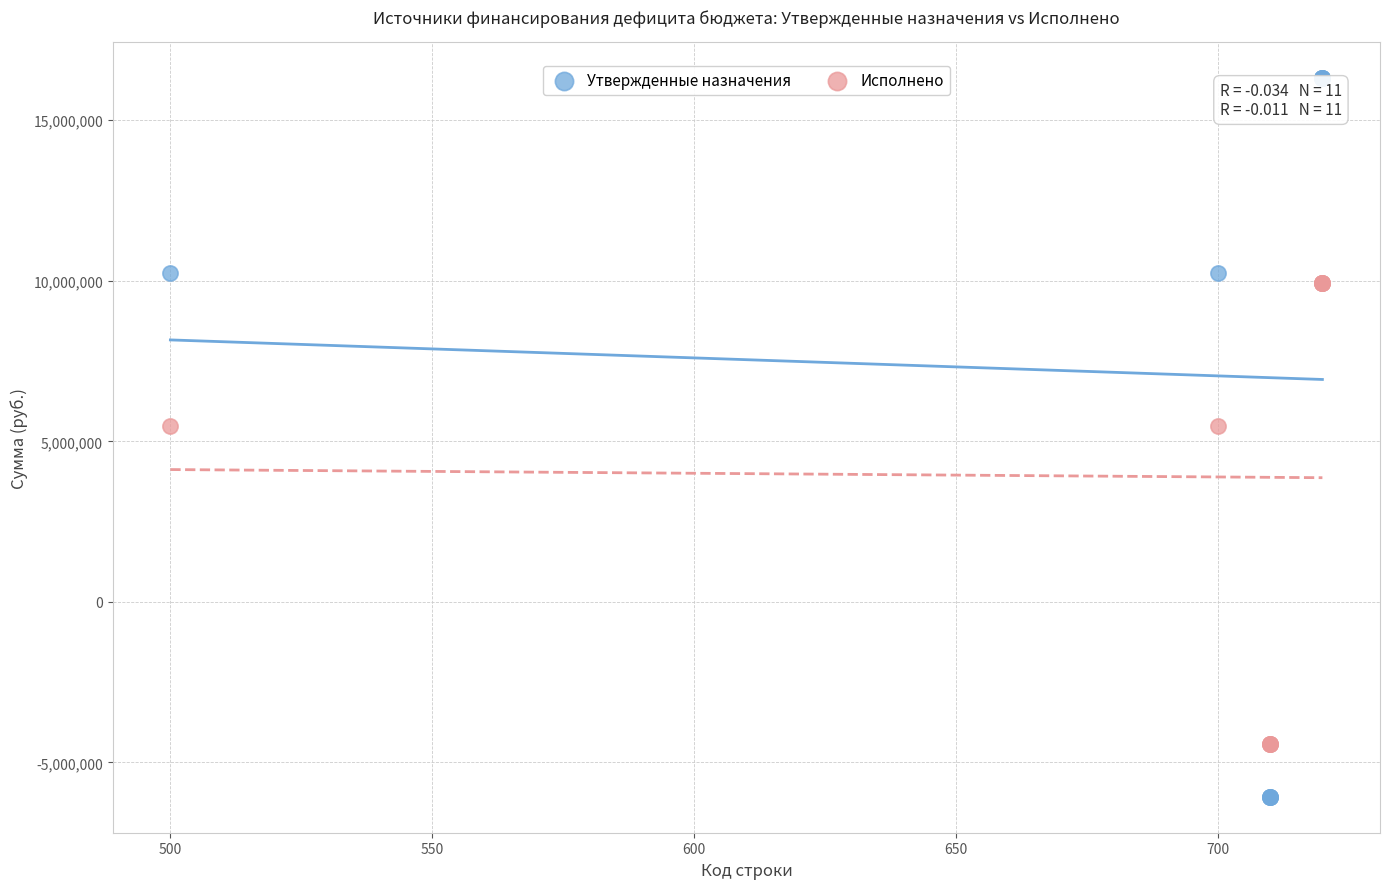

What are all the series names shown in the legend?

Утвержденные назначения, Исполнено